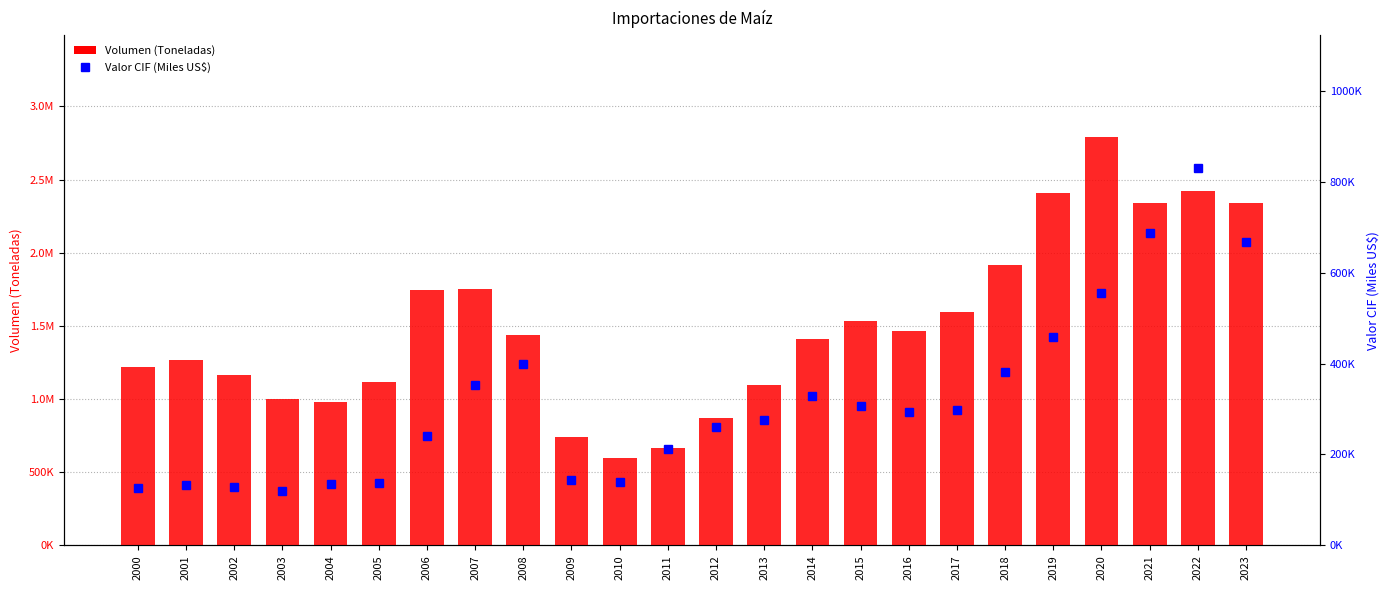

Is it true that Volumen (Toneladas) equals 380291.1 at 2004?

False